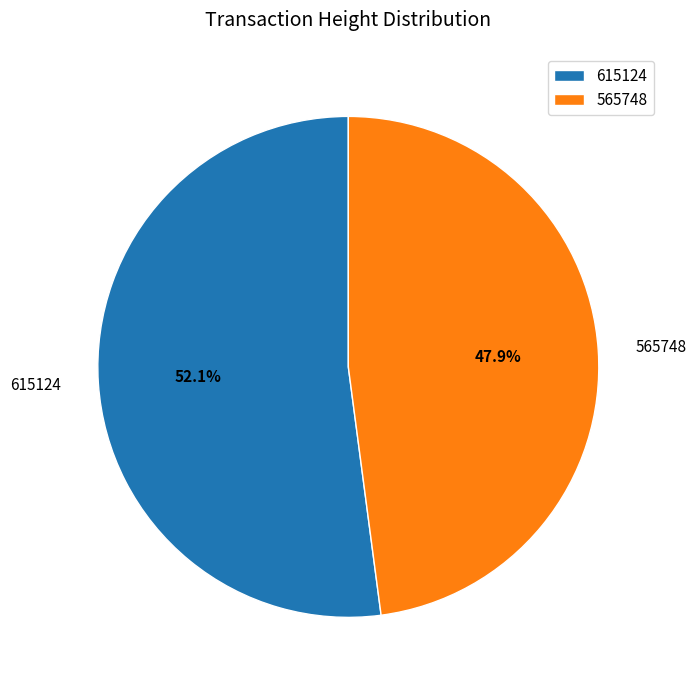

To the nearest percent, what is the combined percentage of 565748 and 615124?

100%